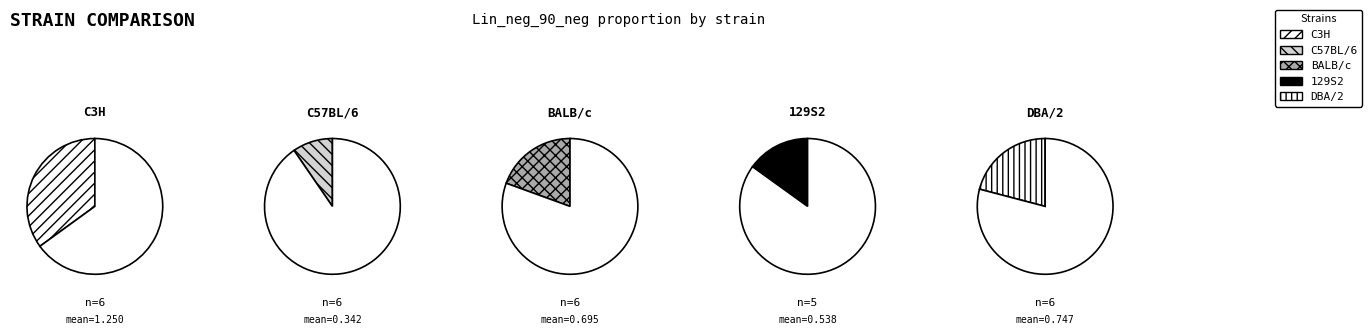

What is the change in value from C57BL/6NCrl to DBA/2NCrl?

+0.4